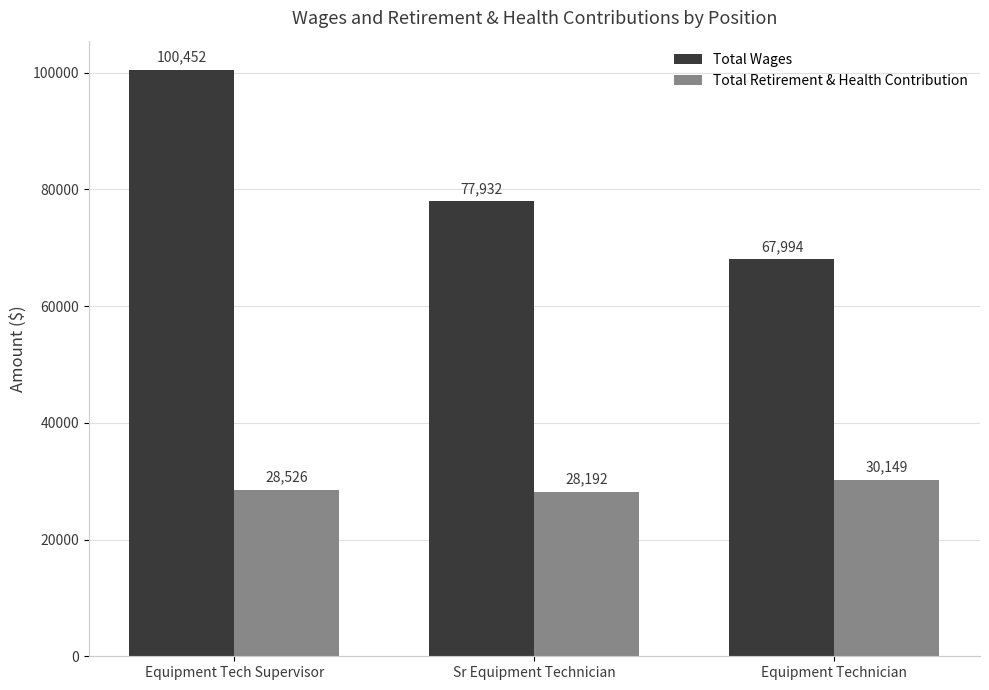

Does the chart contain any negative values?

No